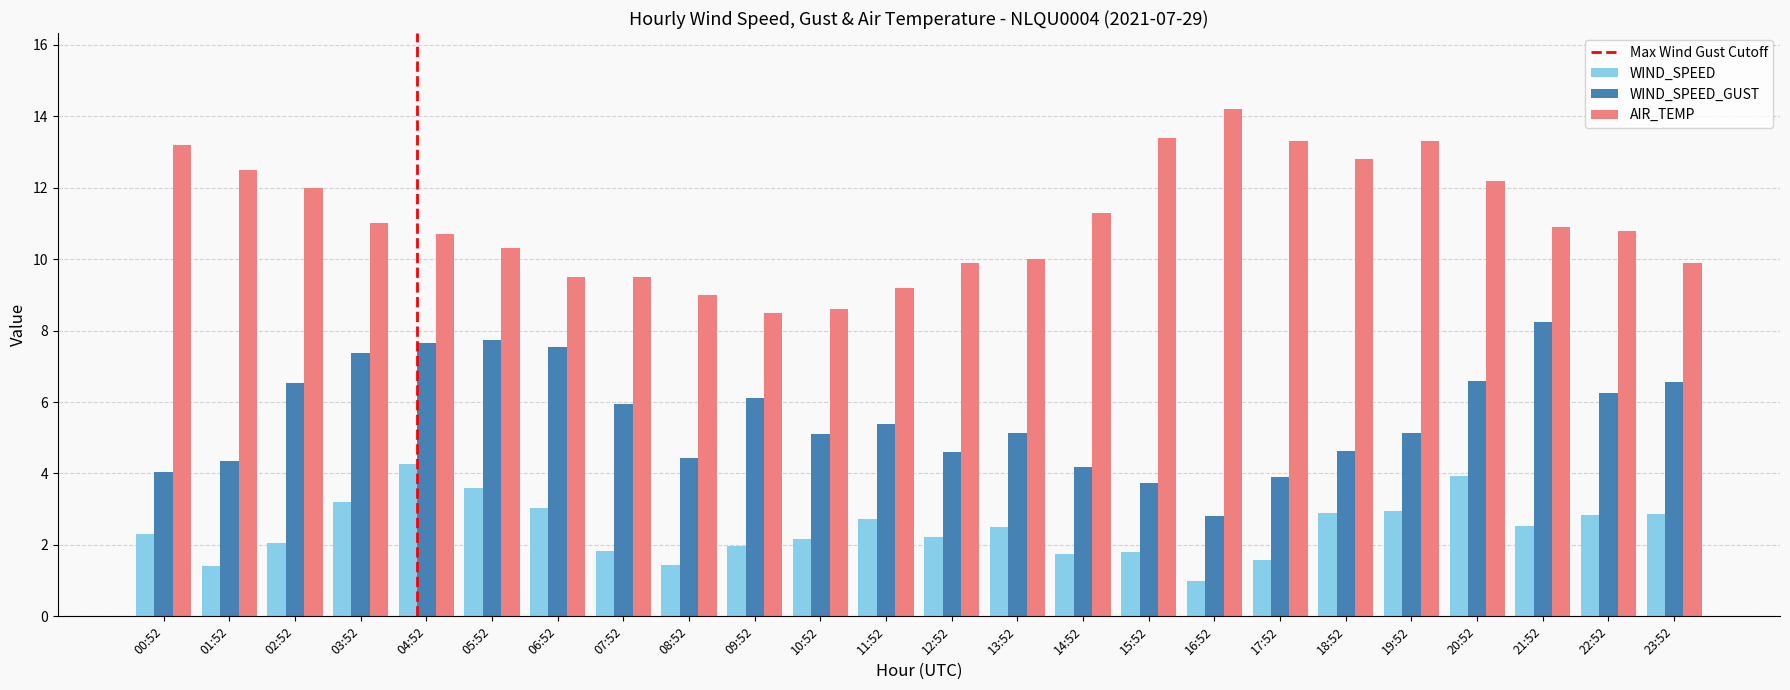

At 13:52, list the series in order from smallest to largest.

WIND_SPEED, WIND_SPEED_GUST, AIR_TEMP